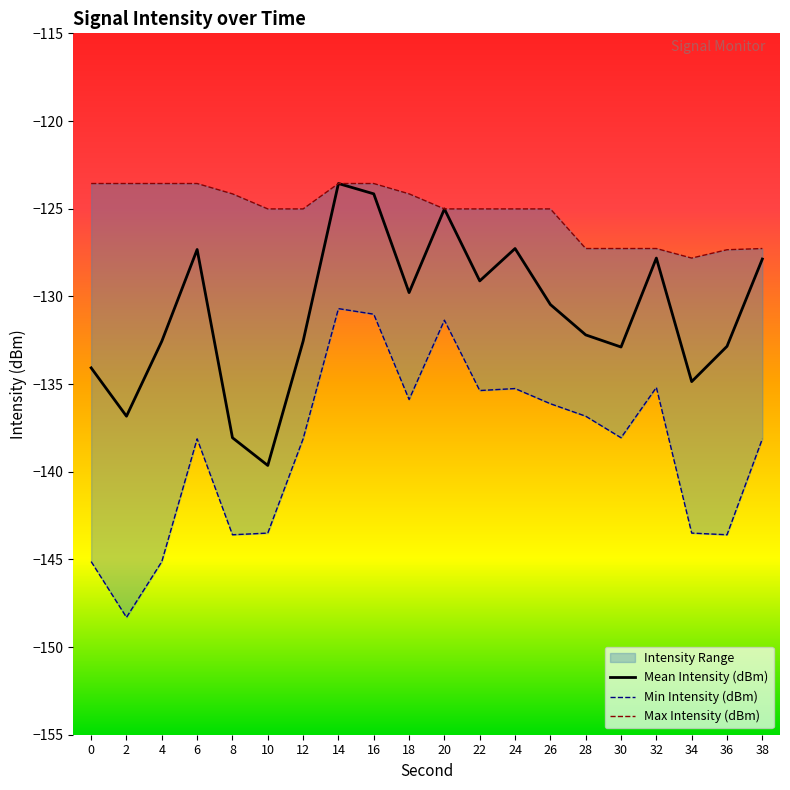

What is the difference between the highest and lowest values at 4?

21.6